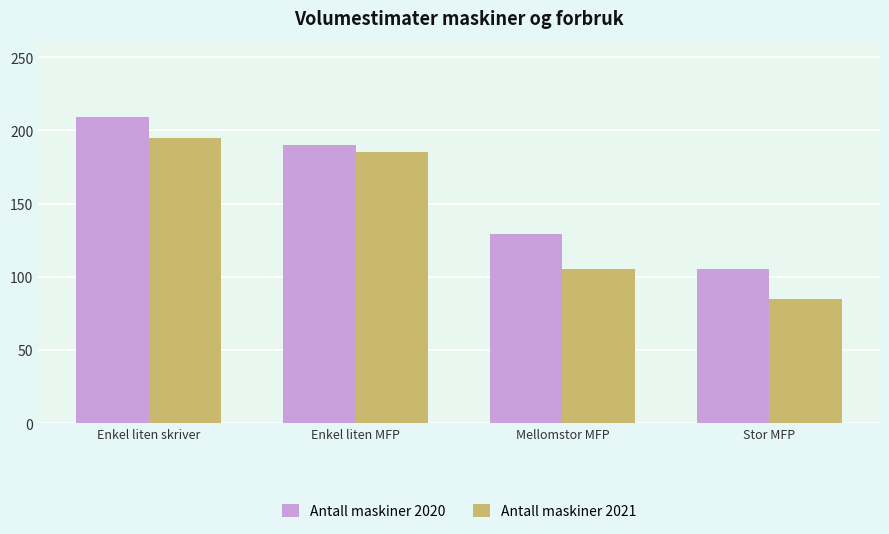

Which category has the highest value in the Antall maskiner 2021 series?

Enkel liten skriver